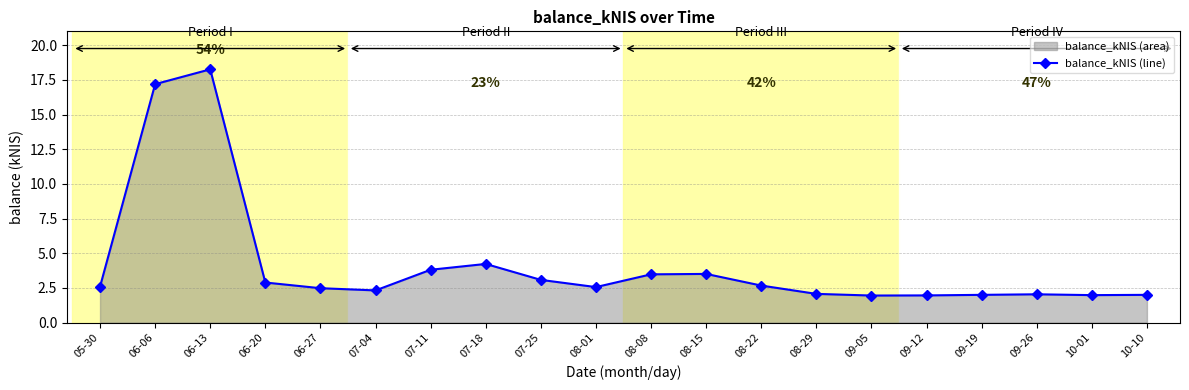

What is the approximate value at 08-08?

3.5